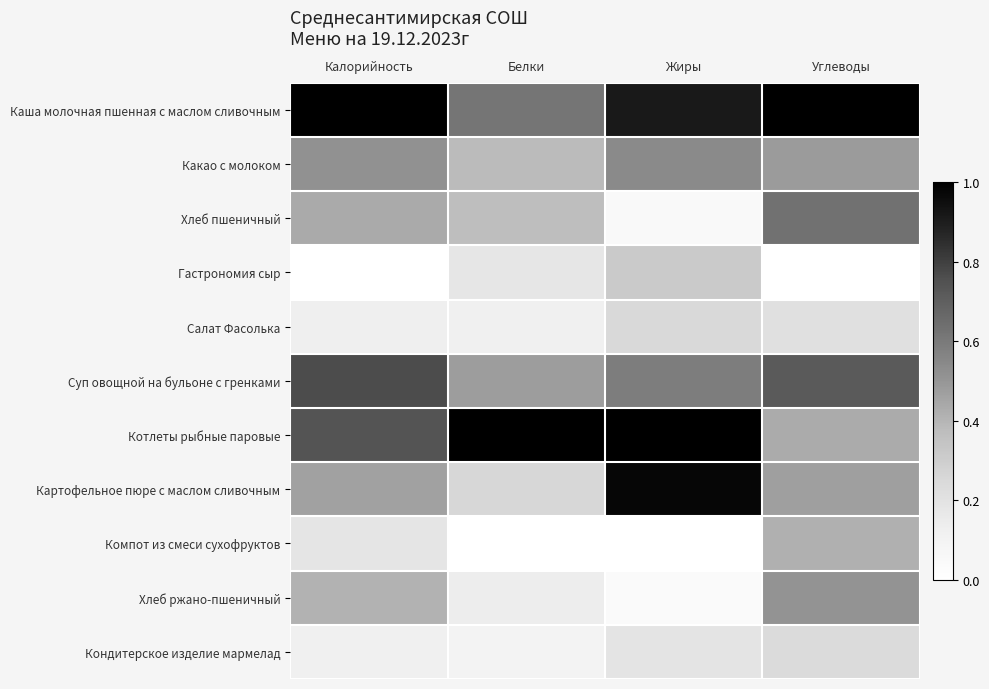

Count the number of categories in the chart.

4